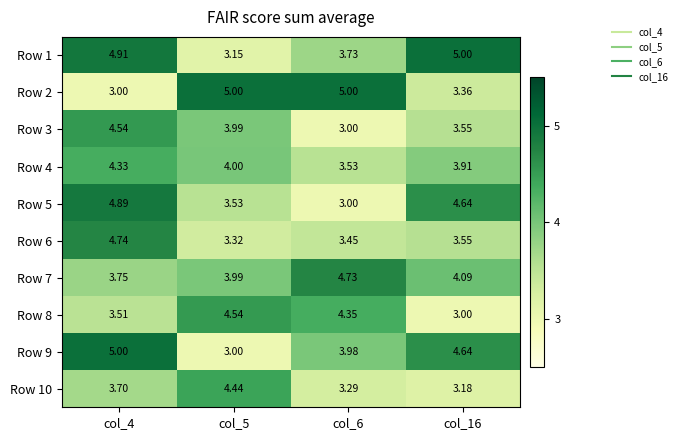

What is the greatest value displayed?

5.0